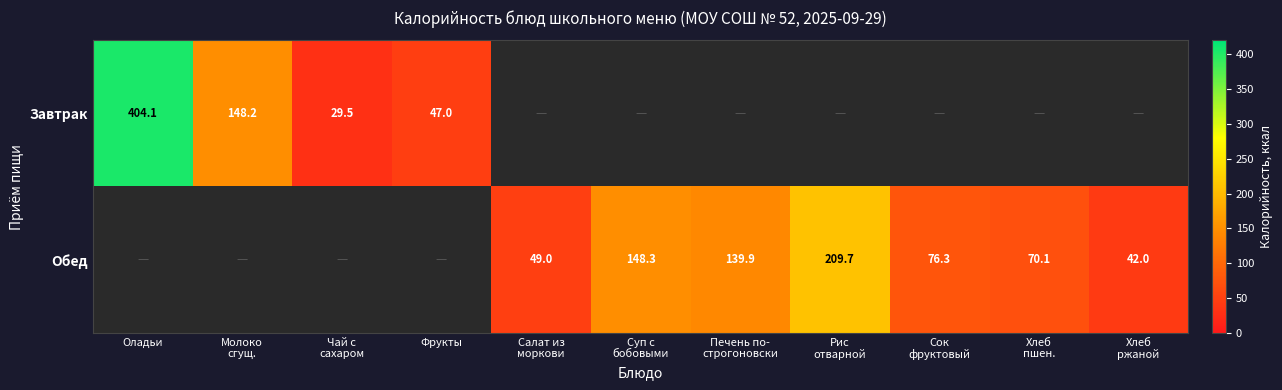

The Завтрак series shows 404.1 at Оладьи. True or false?

True